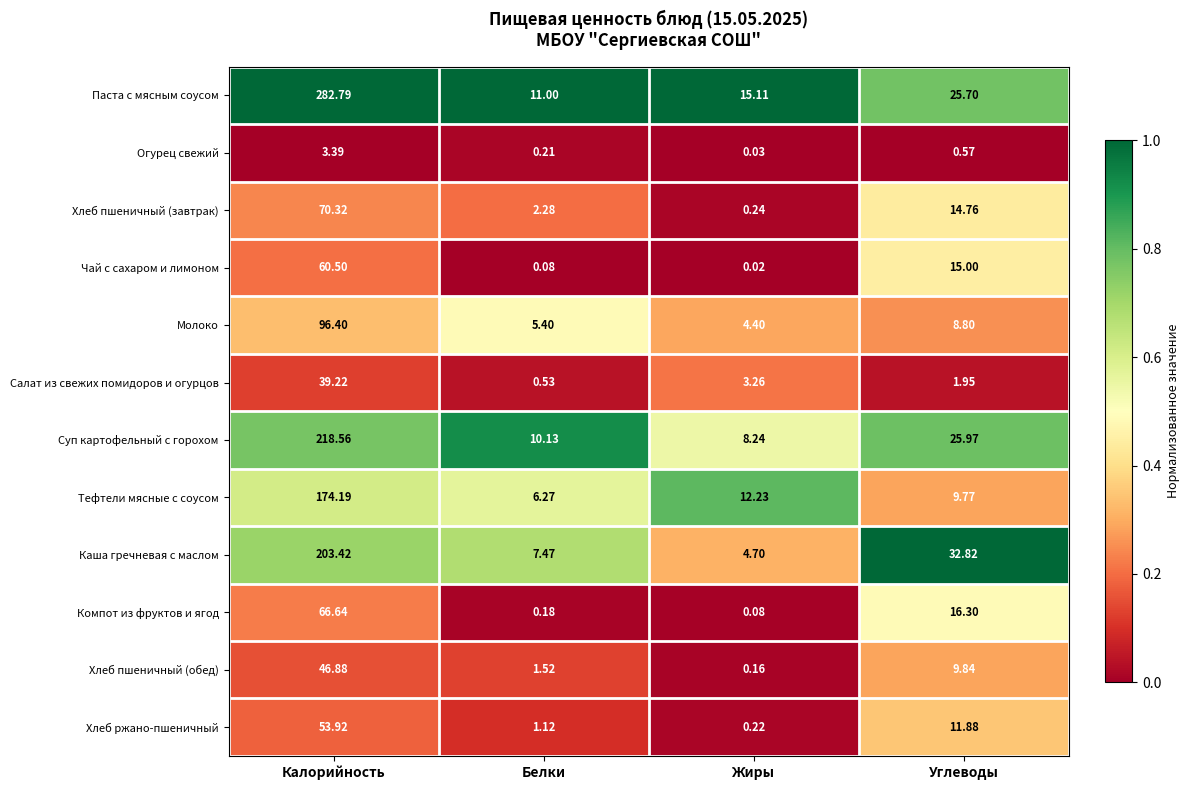

Which series has the widest spread of values?

Паста с мясным соусом